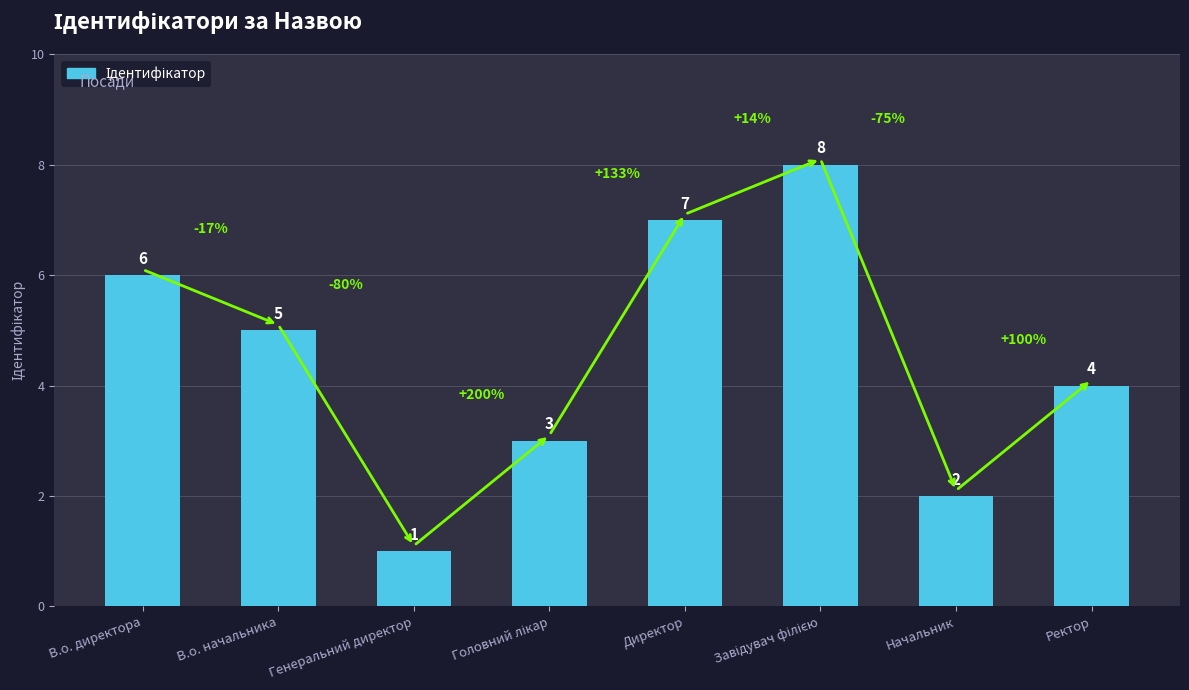

Reading right to left, what are all the values shown in this chart?

4	2	8	7	3	1	5	6